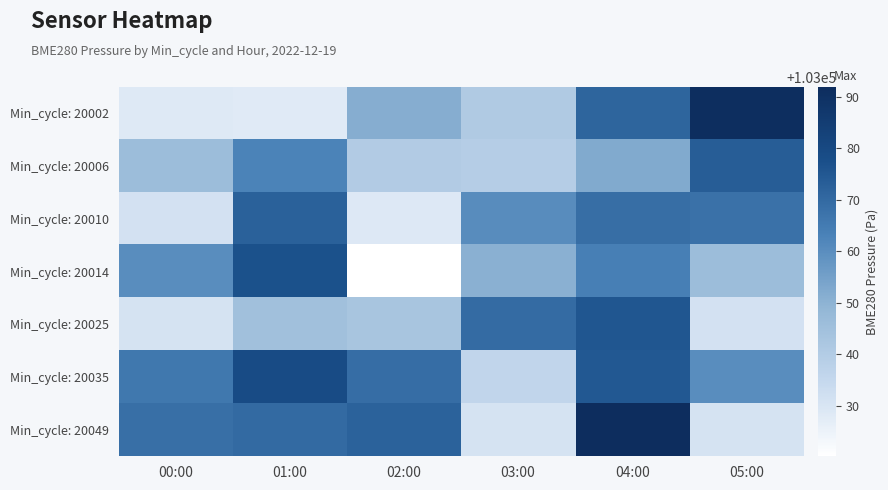

Reading left to right, what are all the values shown in this chart?

Min_cycle: 20002: 00:00=103028.5	01:00=103028.0	02:00=103051.3	03:00=103040.7	04:00=103071.2	05:00=103091.2
Min_cycle: 20006: 00:00=103046.1	01:00=103062.8	02:00=103040.3	03:00=103039.4	04:00=103052.3	05:00=103073.5
Min_cycle: 20010: 00:00=103031.3	01:00=103072.6	02:00=103028.8	03:00=103060.3	04:00=103068.9	05:00=103068.0
Min_cycle: 20014: 00:00=103060.2	01:00=103076.9	02:00=103020.2	03:00=103050.5	04:00=103064.0	05:00=103046.1
Min_cycle: 20025: 00:00=103030.7	01:00=103044.9	02:00=103043.2	03:00=103069.8	04:00=103075.4	05:00=103031.3
Min_cycle: 20035: 00:00=103066.1	01:00=103079.0	02:00=103069.1	03:00=103036.0	04:00=103074.9	05:00=103060.2
Min_cycle: 20049: 00:00=103068.7	01:00=103069.9	02:00=103072.3	03:00=103030.8	04:00=103091.9	05:00=103030.7